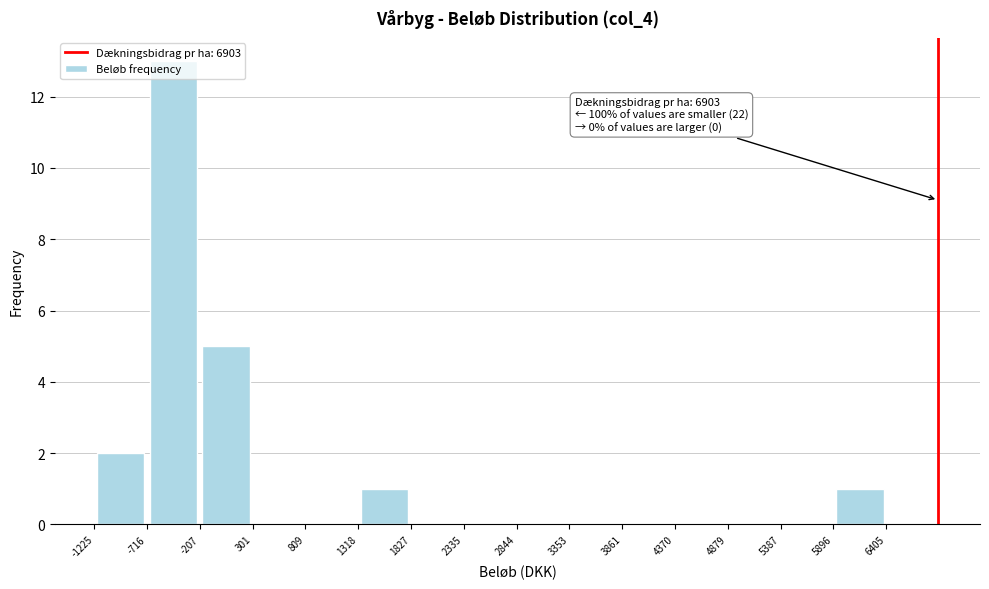

Over which range of the x-axis is the bar tallest?

-716 to -207